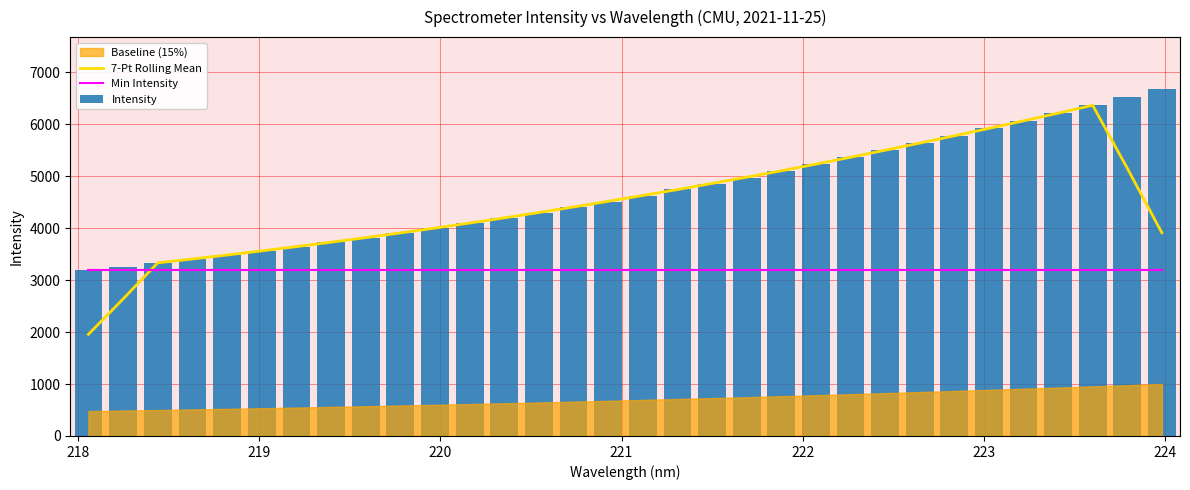

After their last crossing, which series has the higher values: 7-Pt Rolling Mean or Min Intensity?

7-Pt Rolling Mean